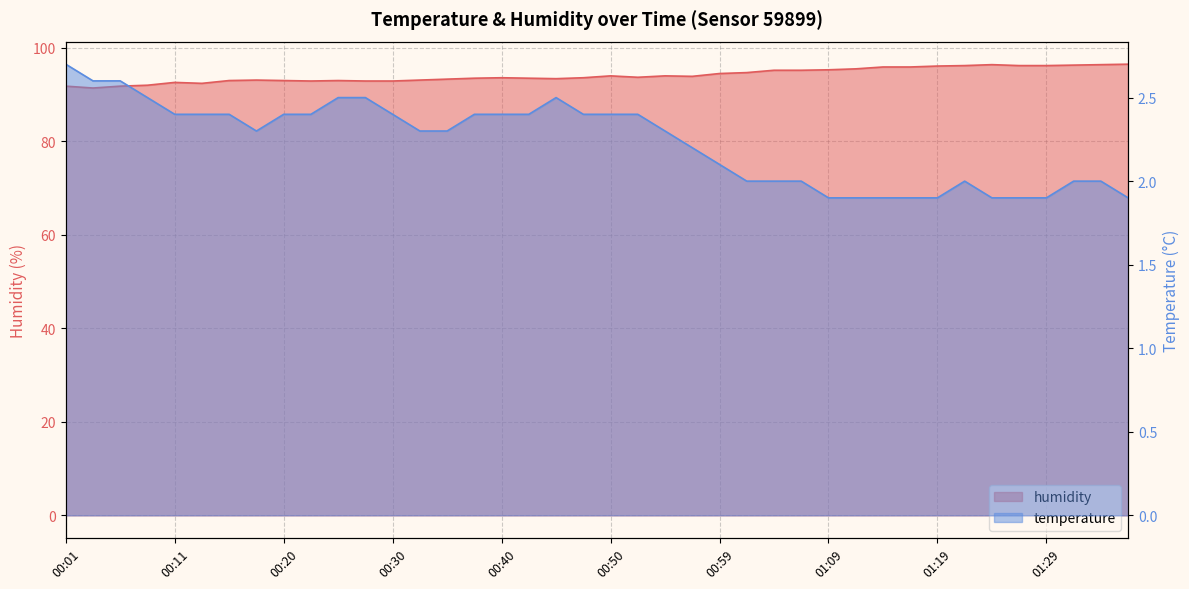

Between 00:59 and 01:09, which series saw the biggest shift?

humidity